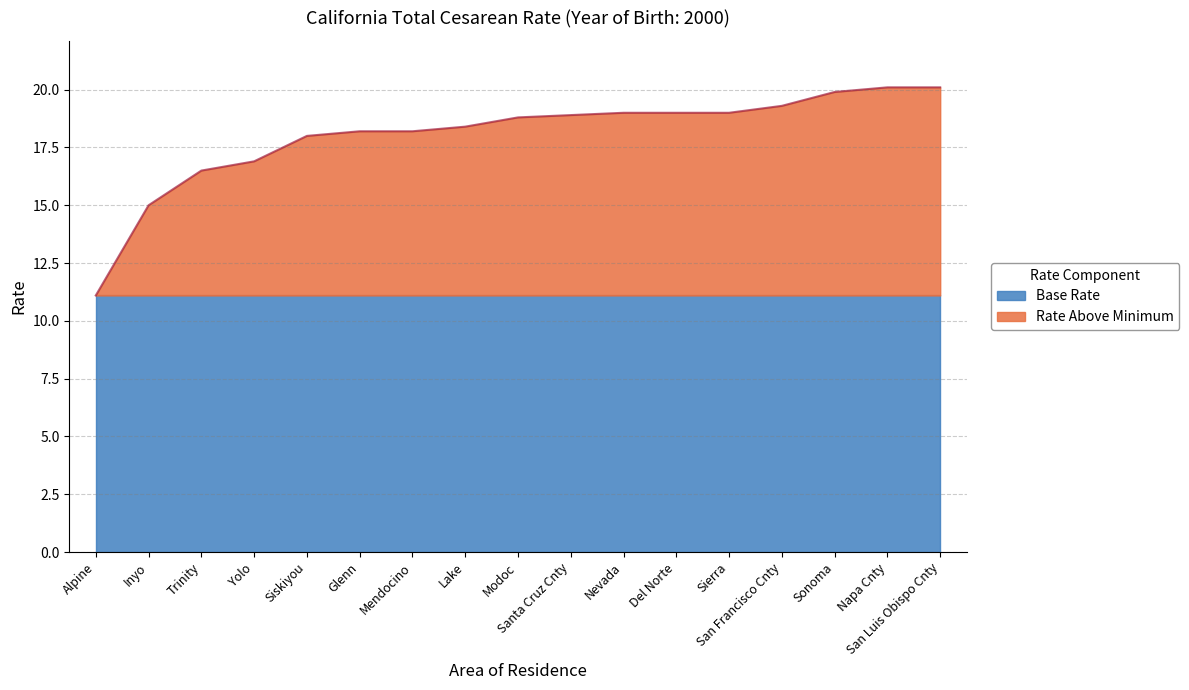

Rank the categories by value from lowest to highest.

Alpine, Inyo, Trinity, Yolo, Siskiyou, Glenn, Mendocino, Lake, Modoc, Santa Cruz Cnty, Nevada, Del Norte, Sierra, San Francisco Cnty, Sonoma, Napa Cnty, San Luis Obispo Cnty